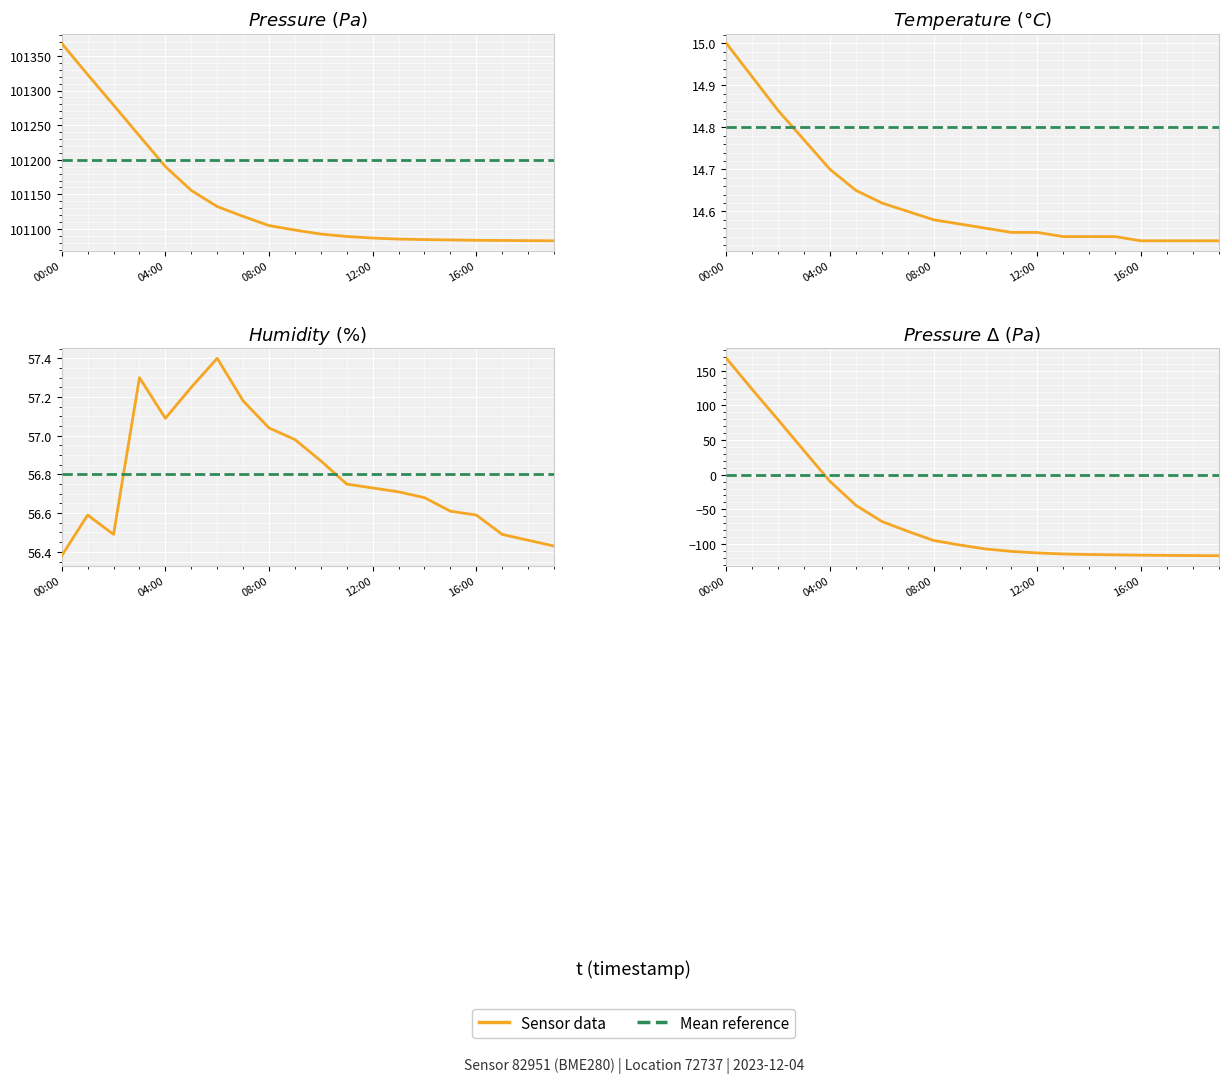

True or false: Reference and Sensor intersect in this chart.

True